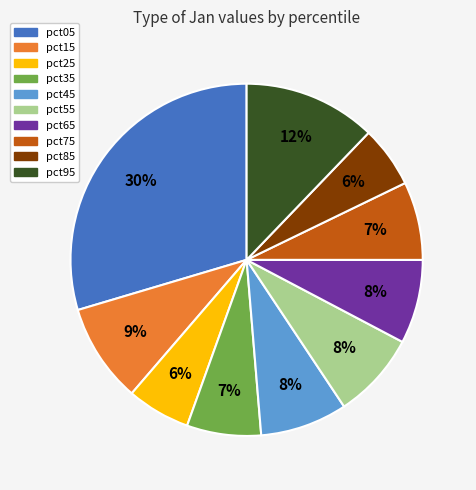

Count the number of slices in the pie.

10